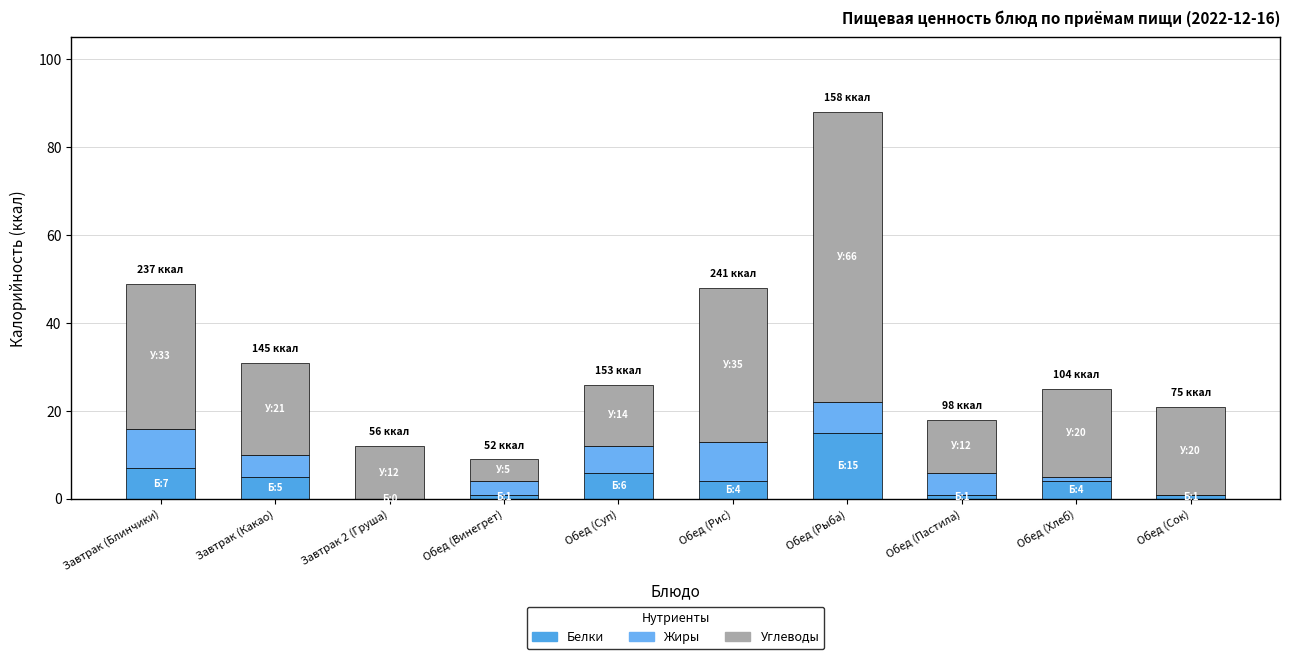

At which label does Белки first exceed 4?

Завтрак (Блинчики)